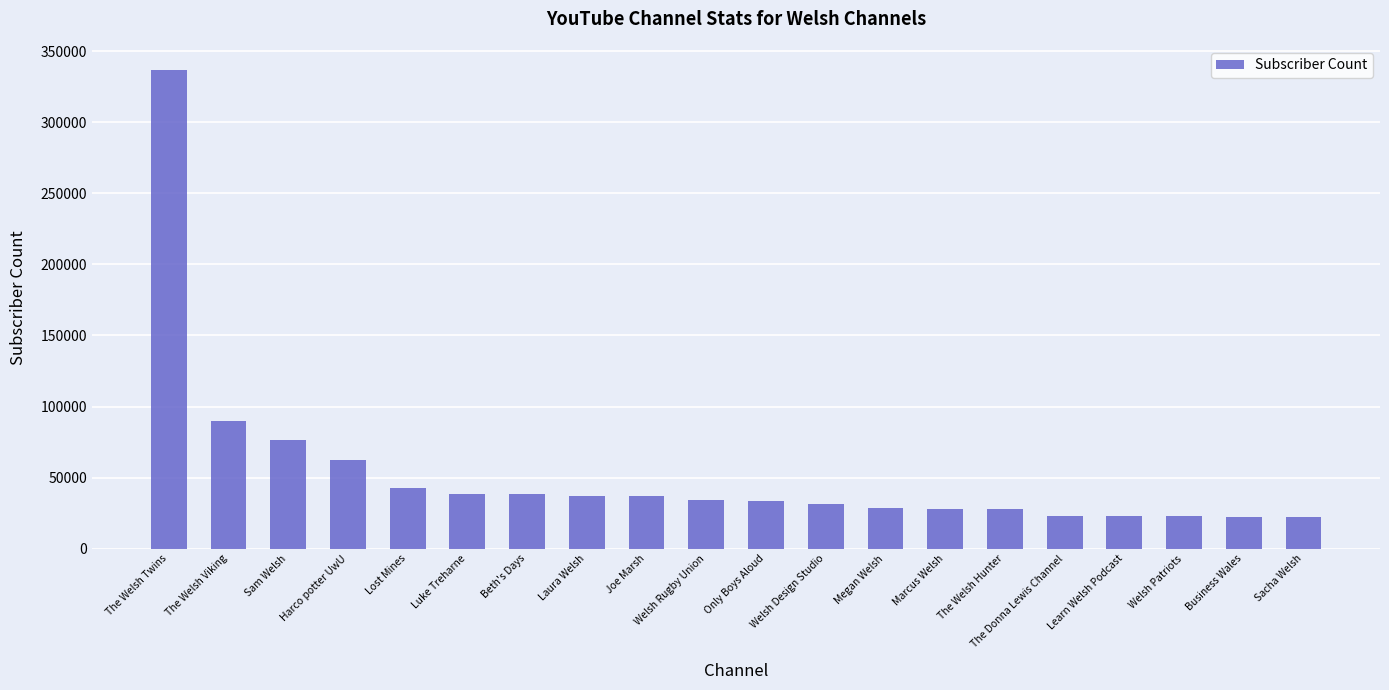

What is the difference between the values at Beth's Days and Marcus Welsh?

10300